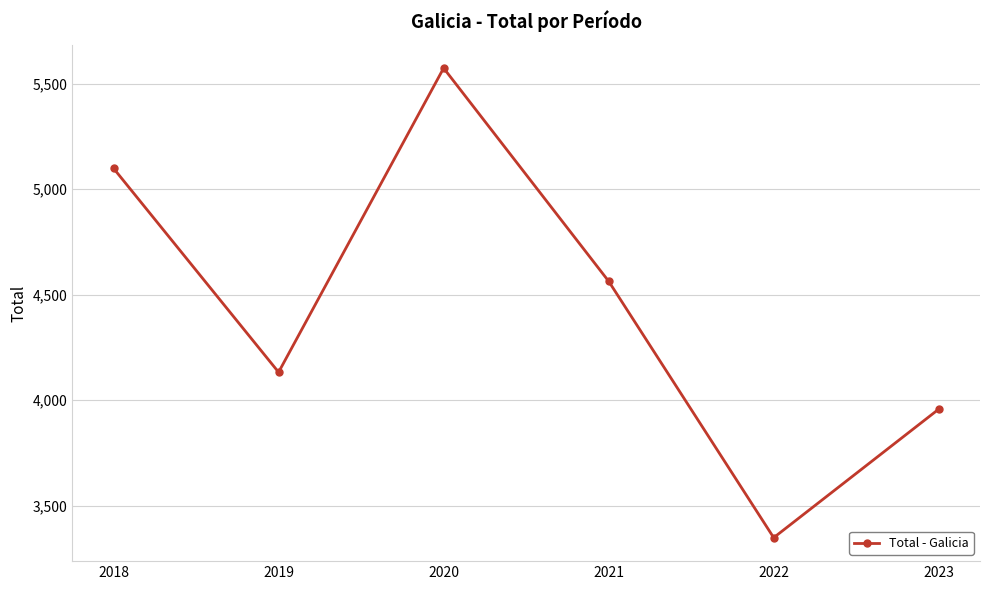

How many lines are shown in the chart?

1